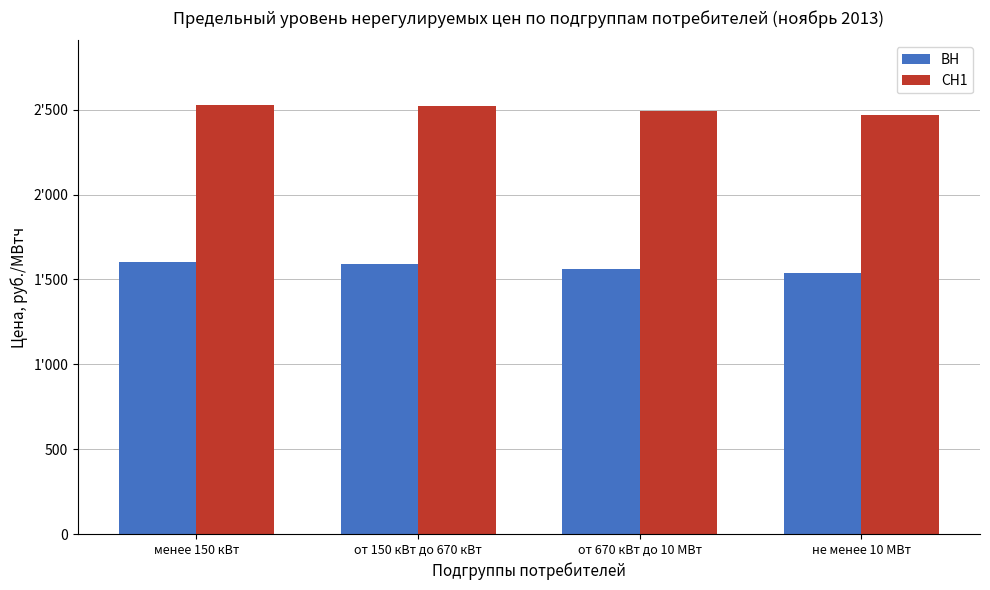

What is the label of the 3rd bar from the left?

от 670 кВт до 10 МВт